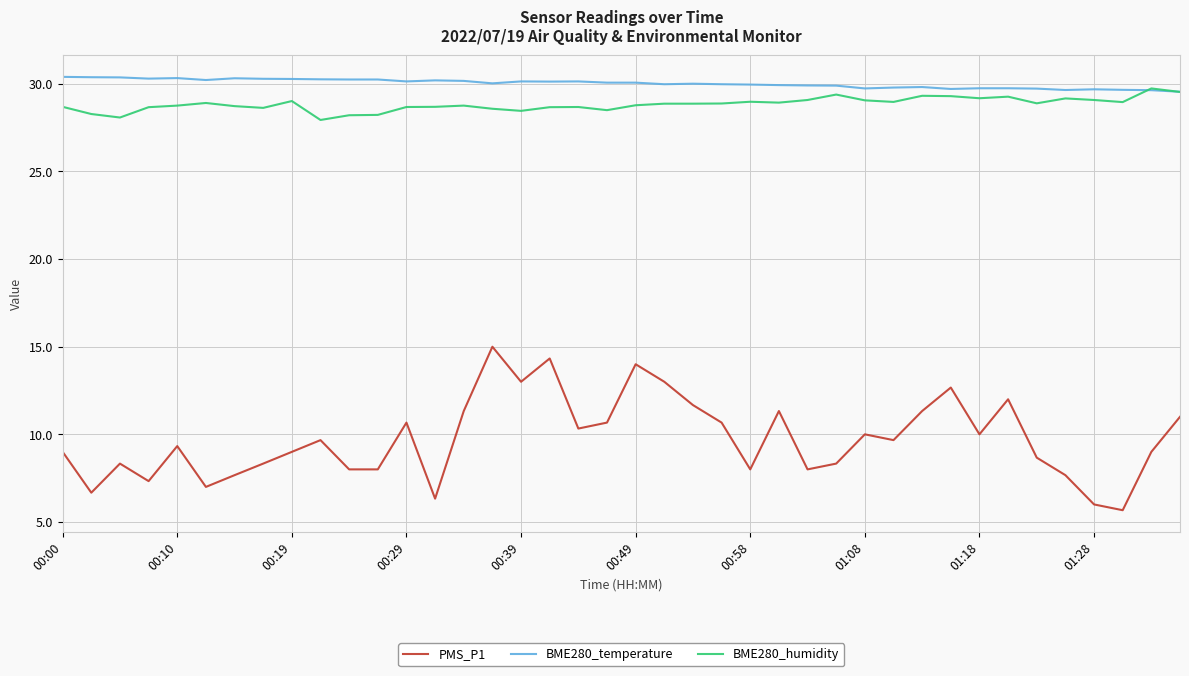

True or false: PMS_P1 has more than 0 interior local peaks.

True